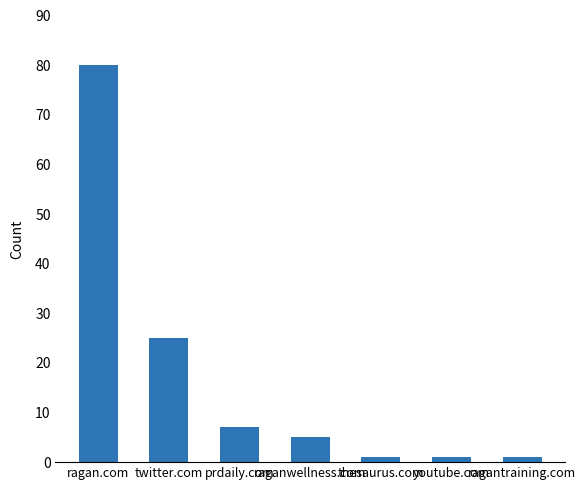

What is the difference between the second highest and second lowest values?

24